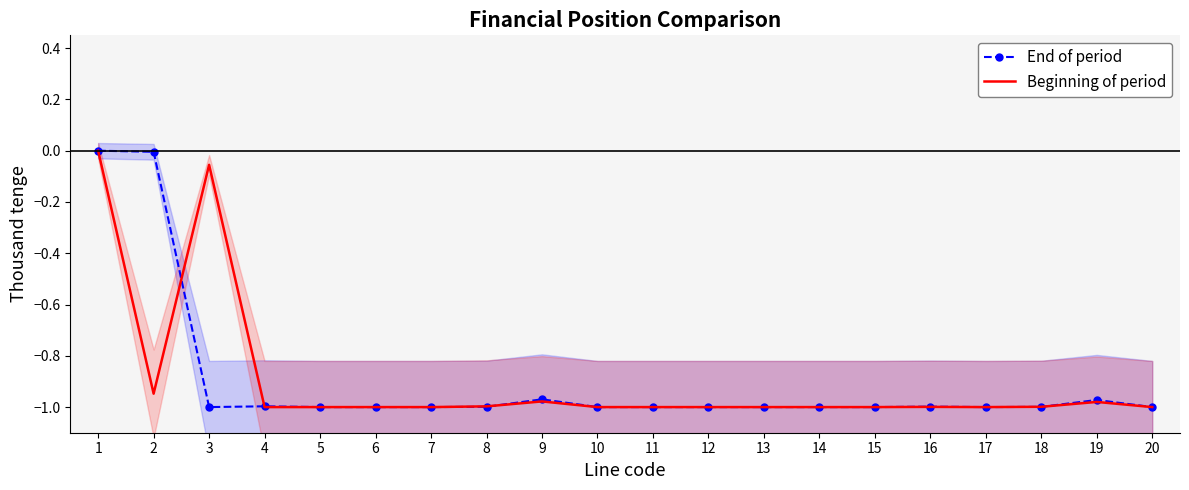

The Beginning of period series shows -0.1 at 3. True or false?

True